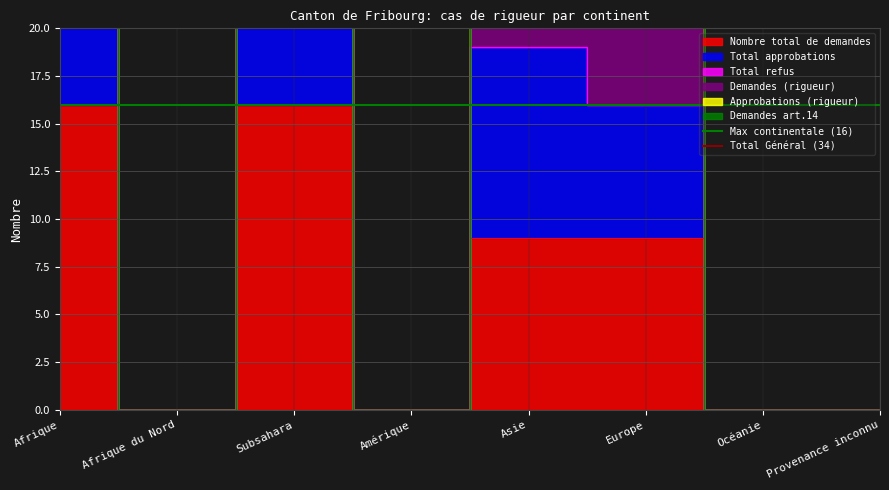

True or false: Total Général (34) has a value of 34 at Afrique.

True